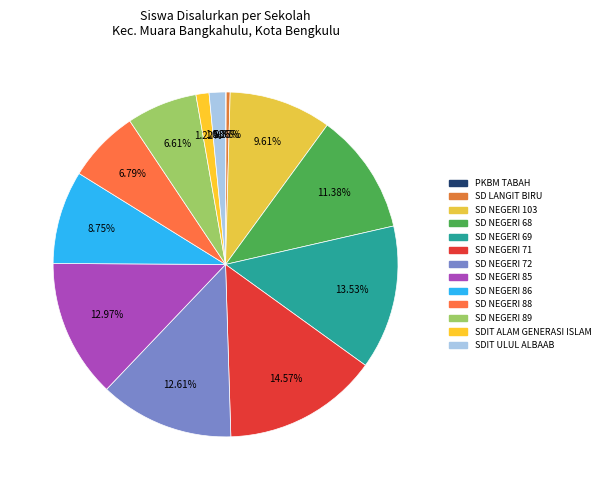

Count the number of slices in the pie.

13